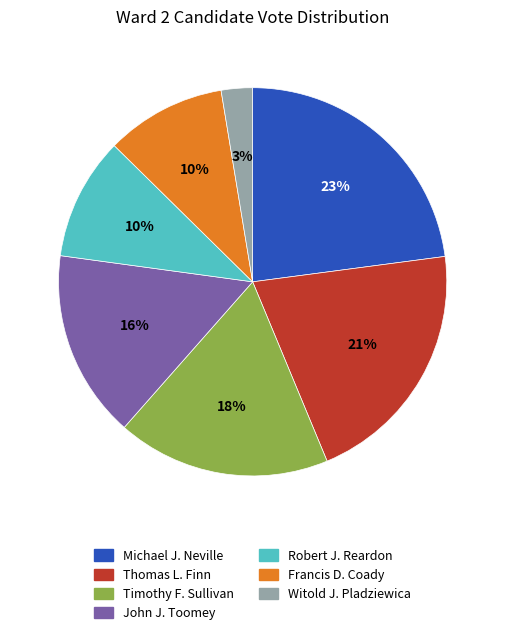

Which category has the biggest portion of the pie?

Michael J. Neville